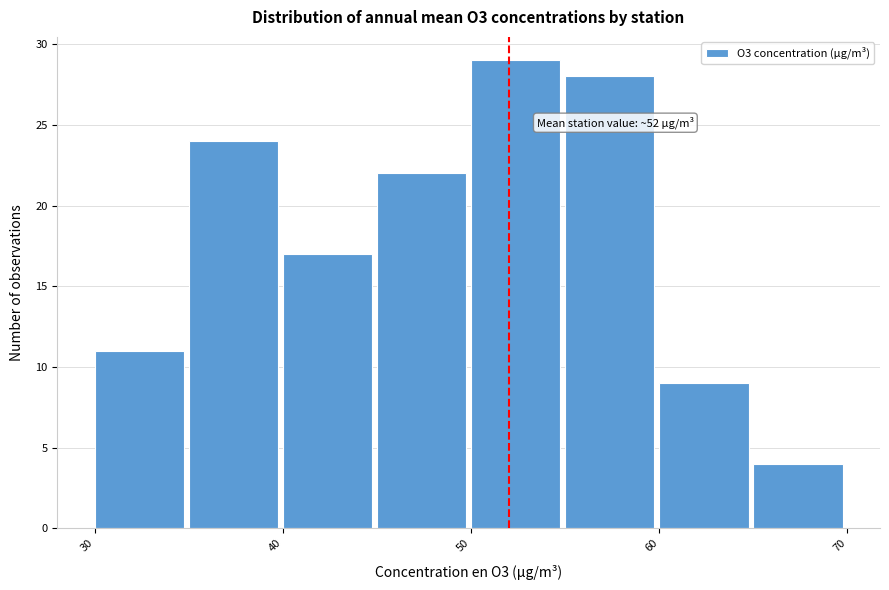

Which range on the x-axis has the tallest bar?

50 to 55